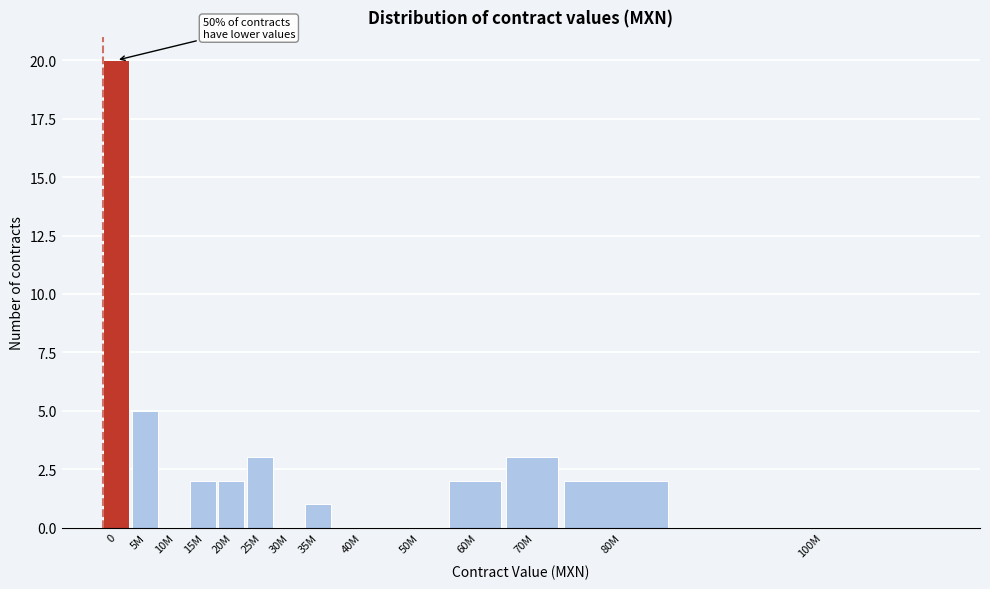

Reading right to left, extract all data points from this chart.

100M=0	80M=2	70M=3	60M=2	50M=0	40M=0	35M=1	30M=0	25M=3	20M=2	15M=2	10M=0	5M=5	0=20